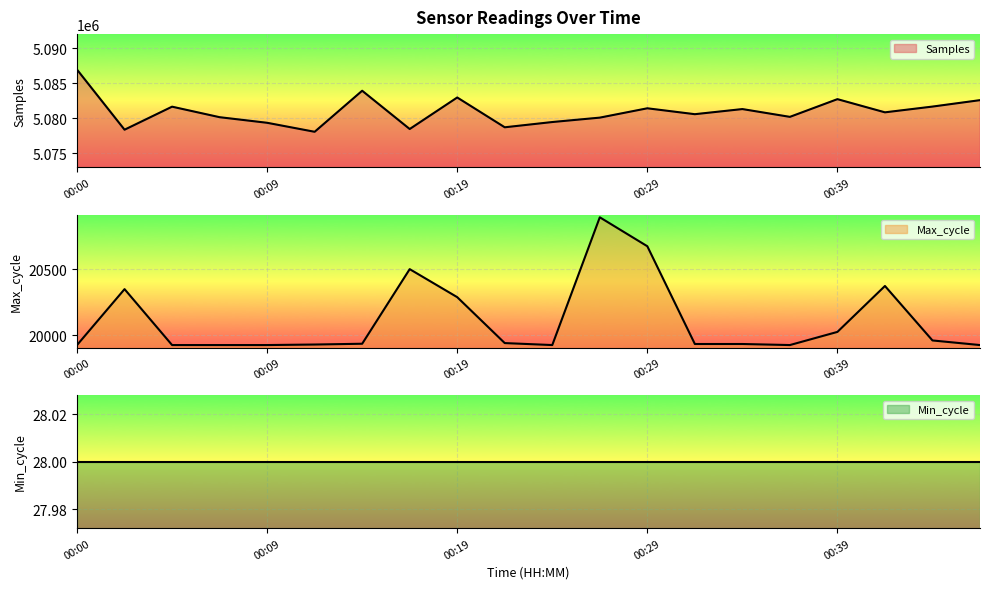

True or false: Samples and Max_cycle cross at least once.

False